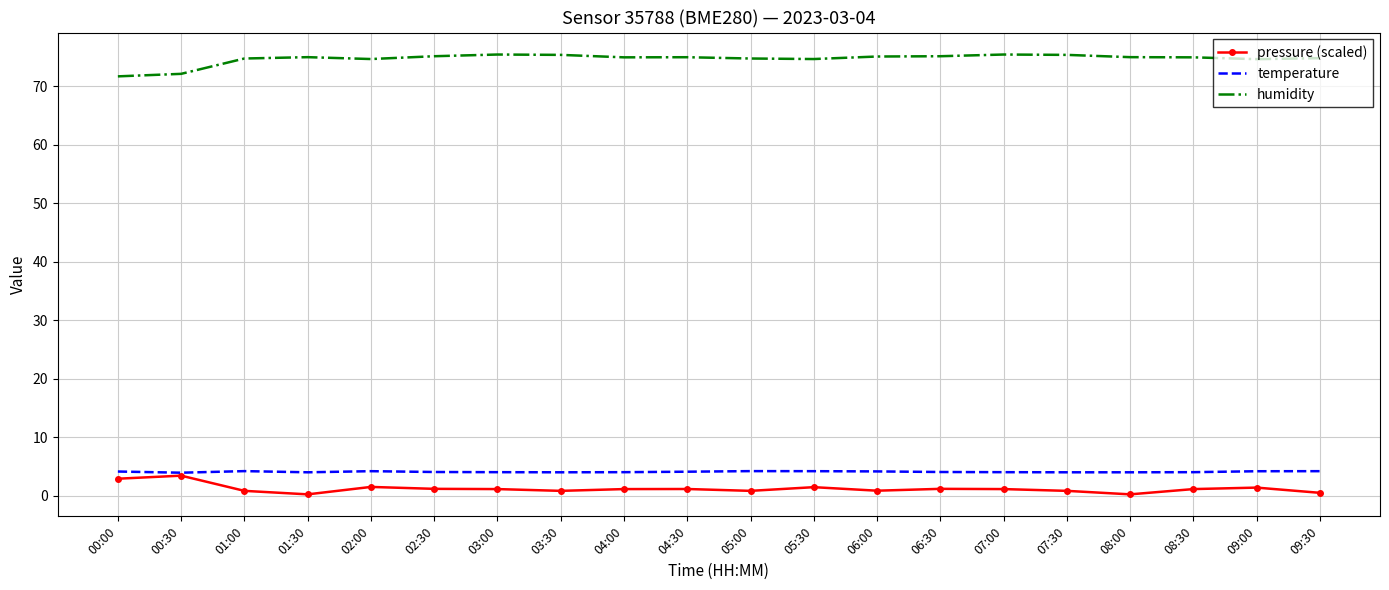

At 05:30, list the series in order from smallest to largest.

pressure (scaled), temperature, humidity